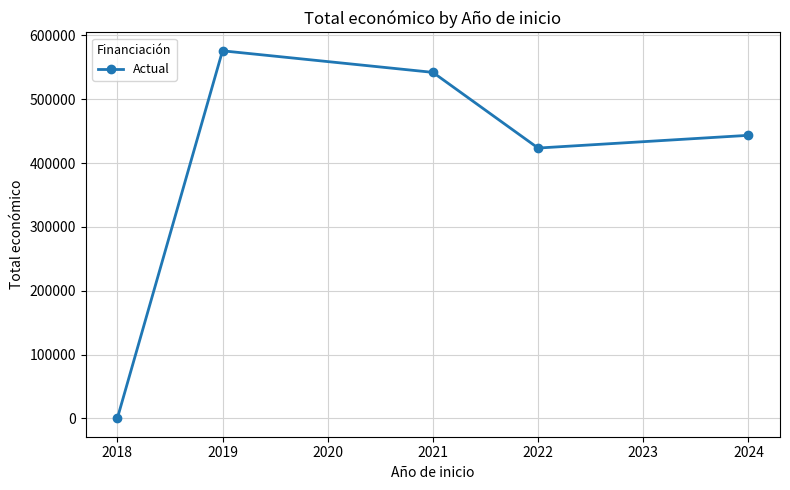

What is the ratio of the value at 2022 to the value at 2019?

0.7